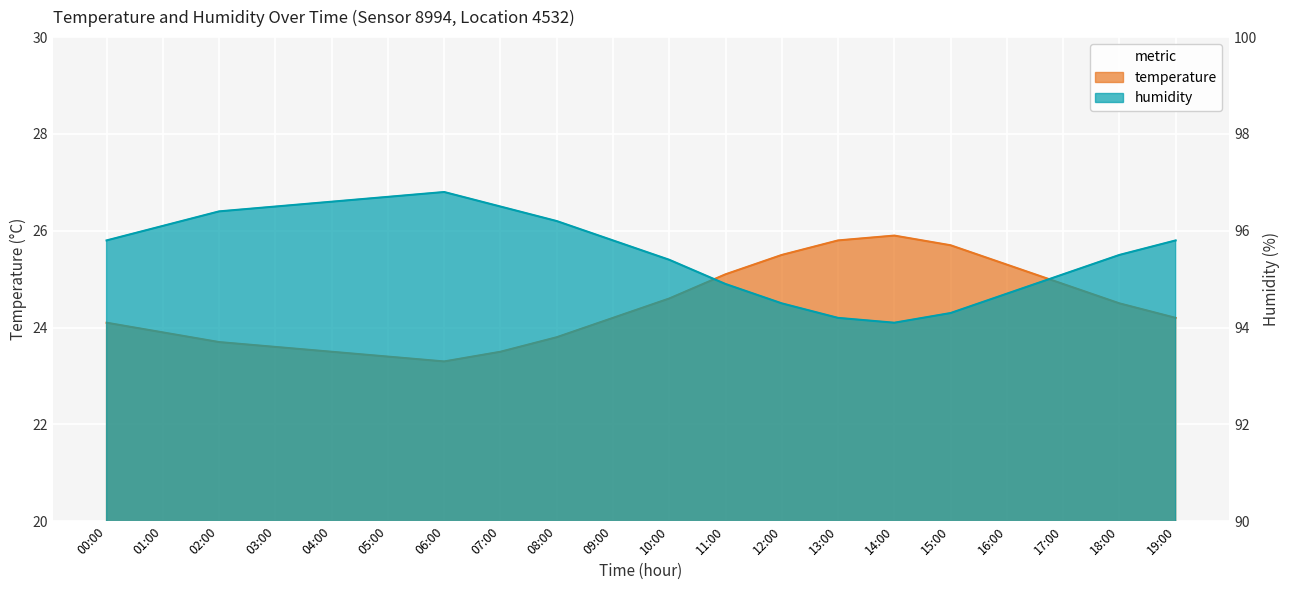

What is the sum of all temperature values?

488.5